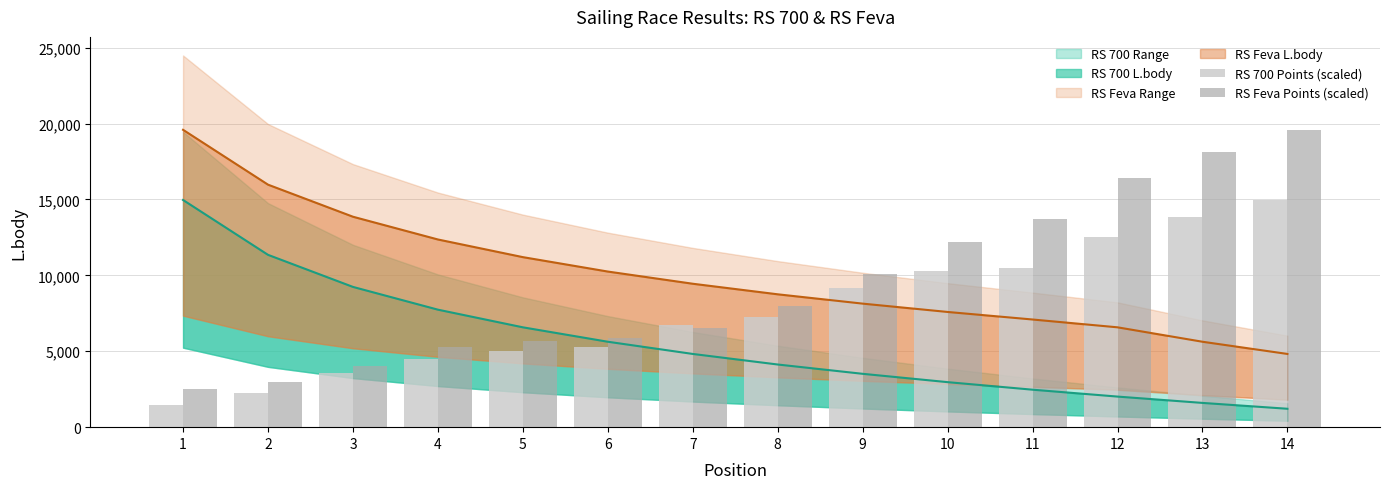

Where does the RS Feva Points (scaled) series first go above 8004?

8